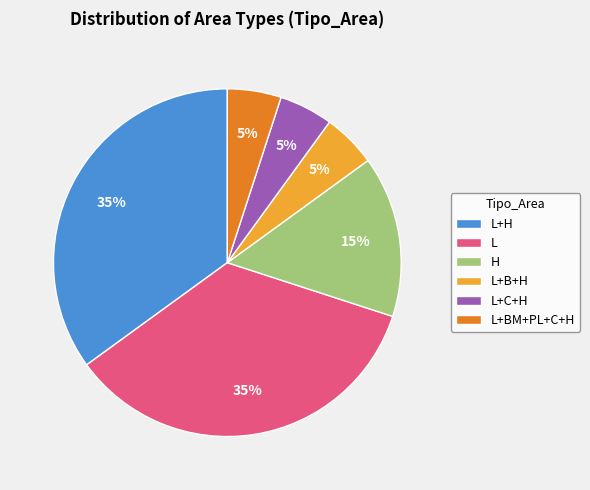

To the nearest percent, what portion does L+H represent?

35%